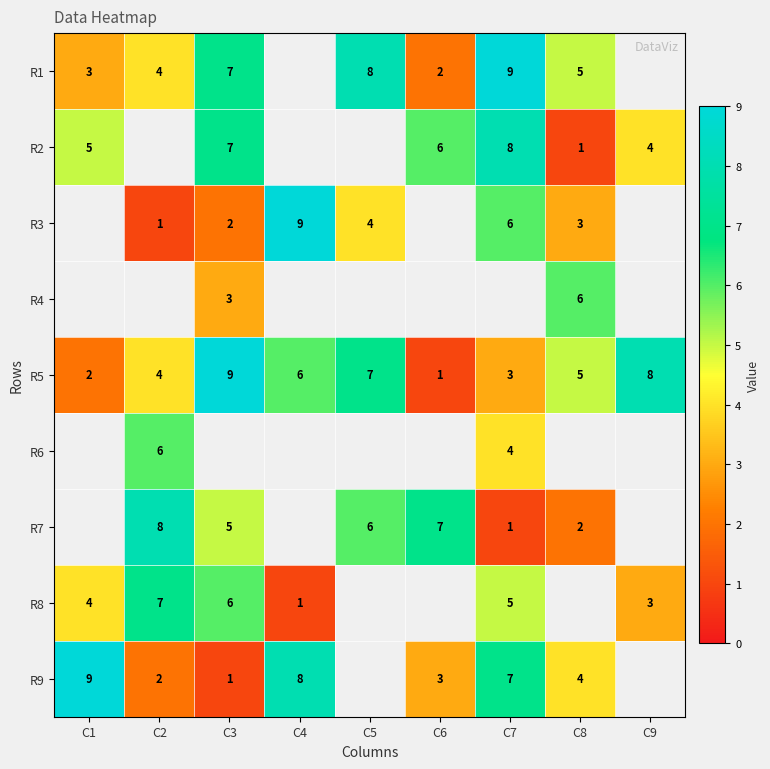

Is it true that R2 equals 2 at C1?

False